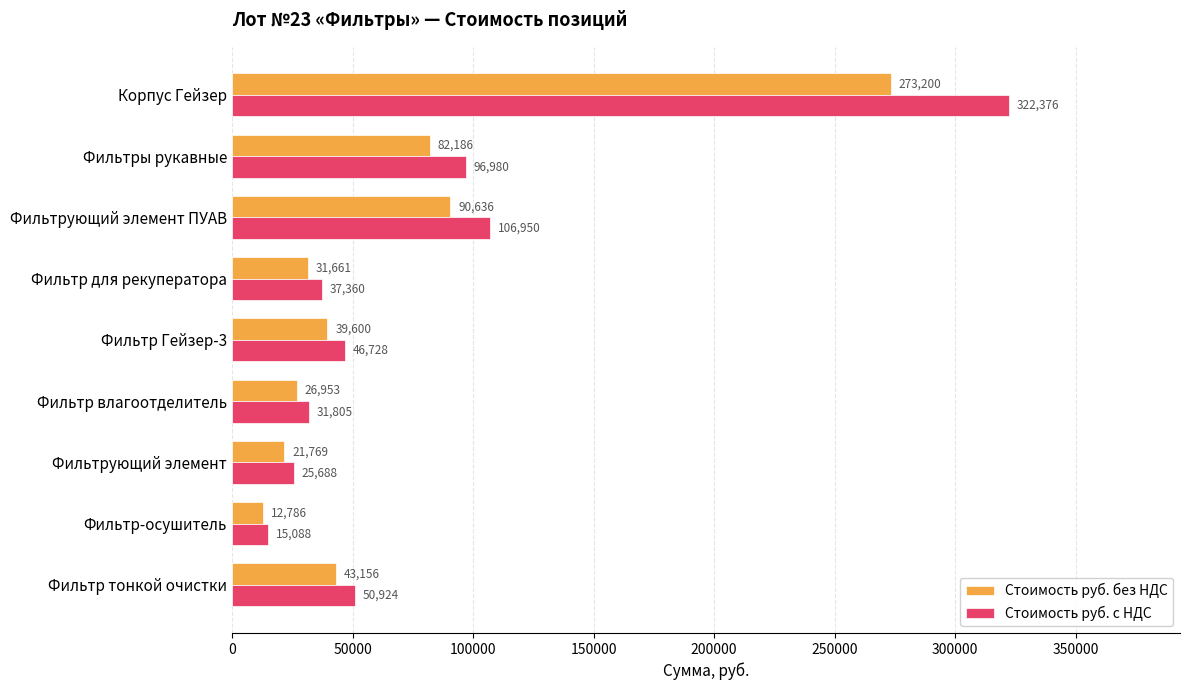

Which series has the largest range (max minus min)?

Стоимость руб. с НДС